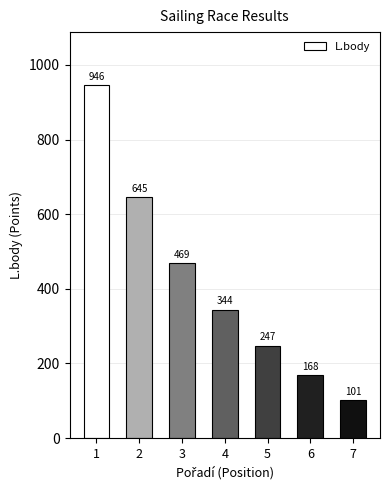

At which label does the data first exceed 344?

1